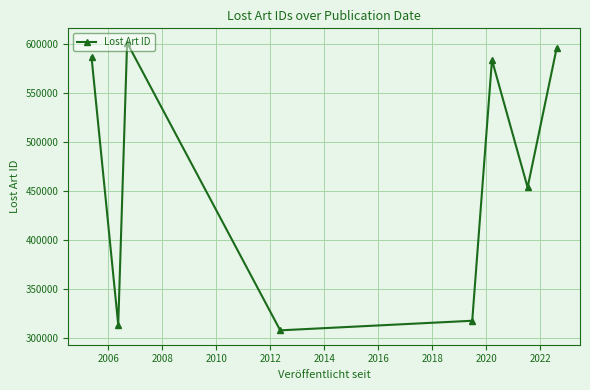

What is the value of the 3rd point from the left?

601290